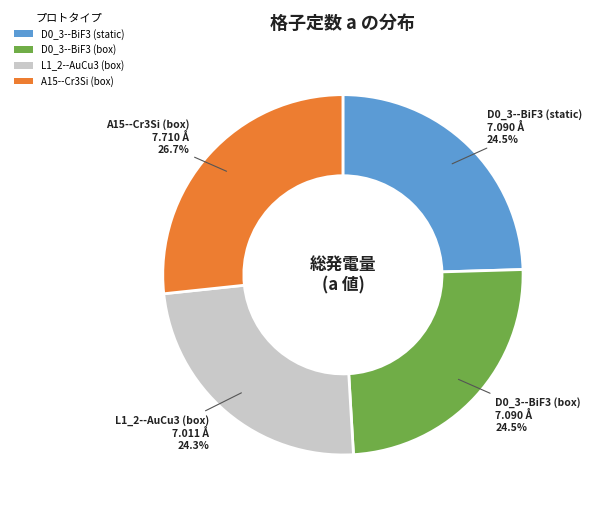

To the nearest percent, what is the average slice percentage?

25%